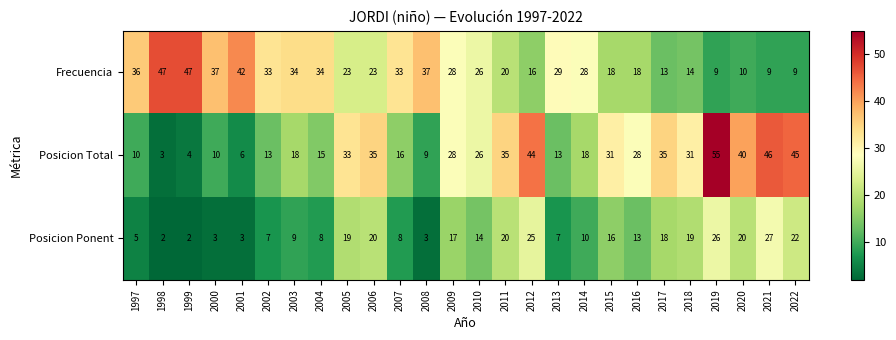

The value of Frecuencia at 1998 is 47. True or false?

True